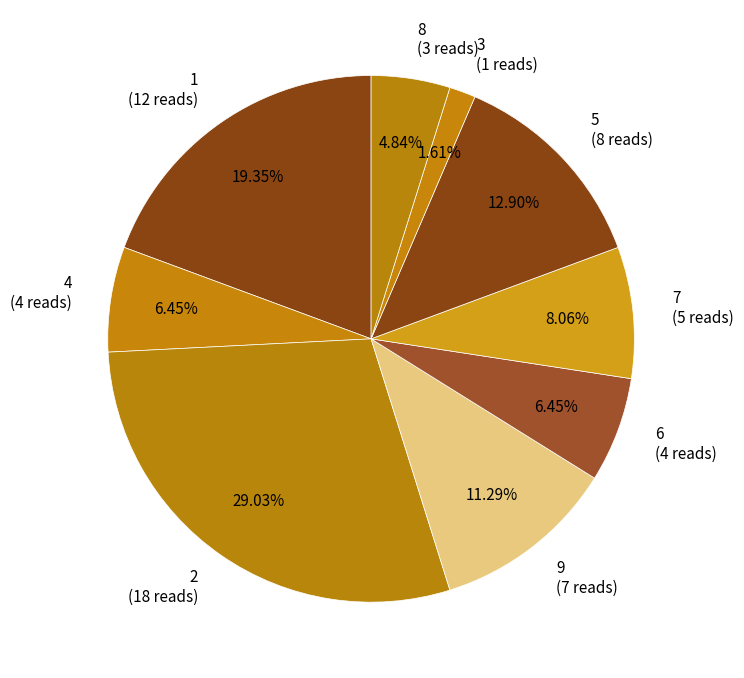

Combined, do 8 (3 reads) and 5 (8 reads) account for over 50%?

No